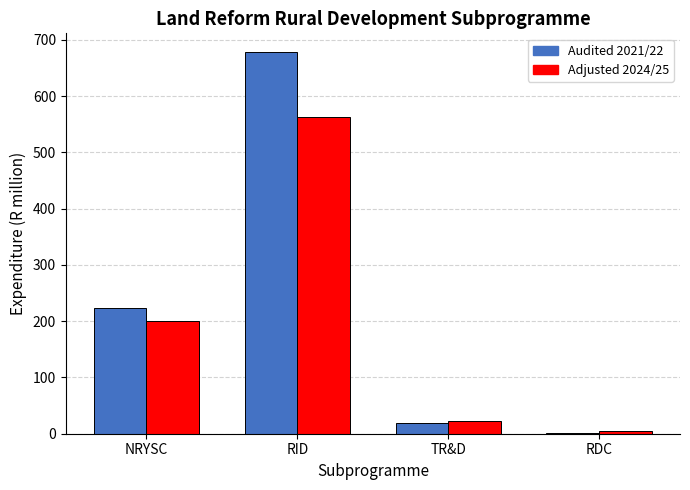

Reading left to right, list all the values displayed in this chart.

Audited 2021/22: NRYSC=223.6	RID=677.7	TR&D=18.3	RDC=1.2
Adjusted 2024/25: NRYSC=199.7	RID=562.8	TR&D=23.1	RDC=4.1